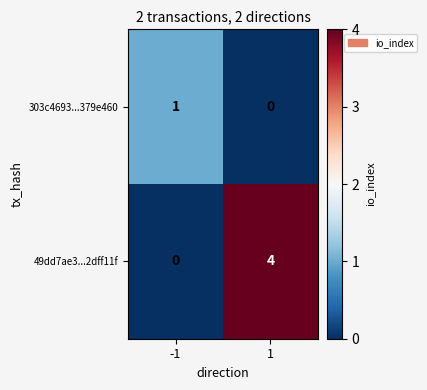

Is it true that 49dd7ae3...2dff11f equals 0 at -1?

True